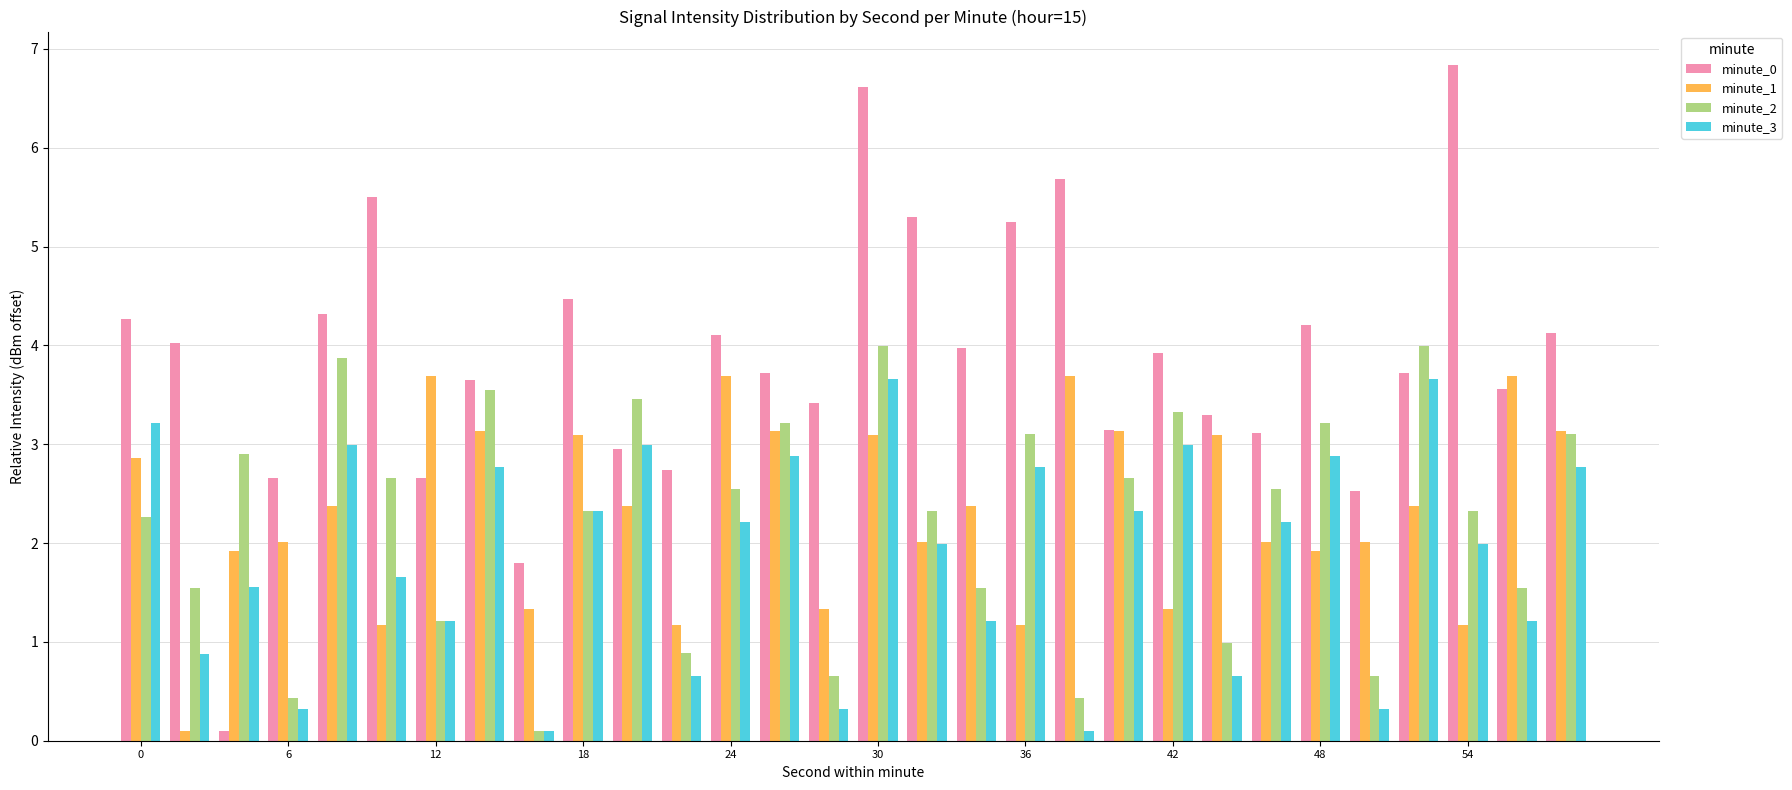

What is the greatest value displayed?

6.8